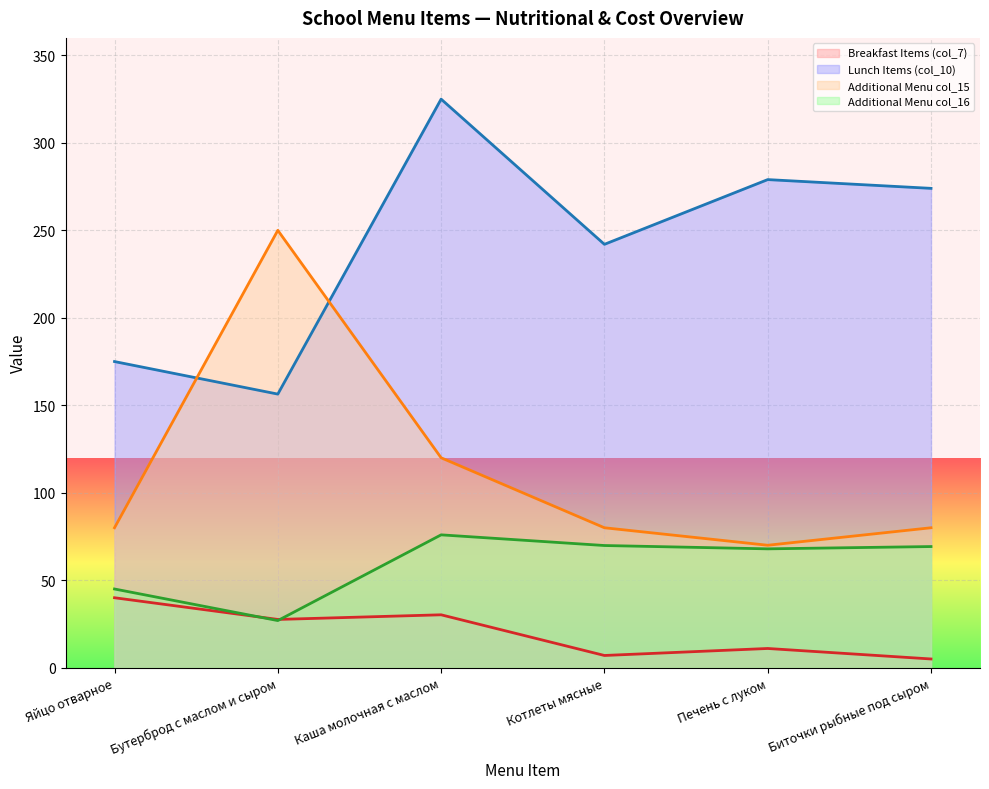

How many distinct data groups are displayed?

4